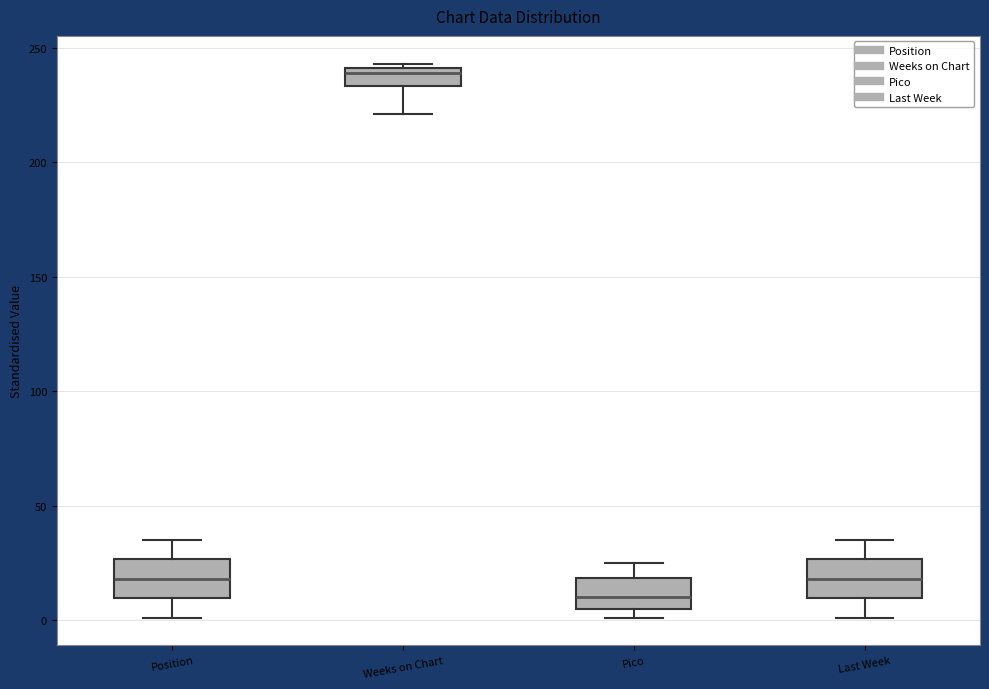

Which box's median line is the lowest?

Pico